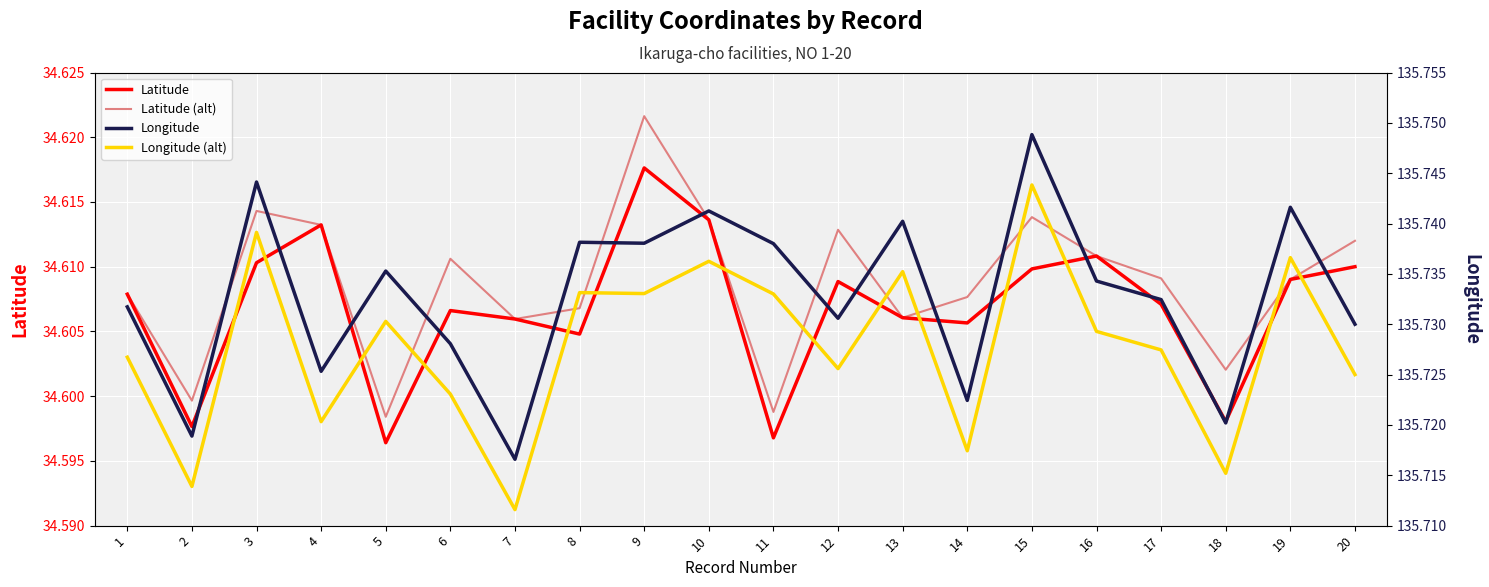

At which category does Longitude reach its first local valley?

2